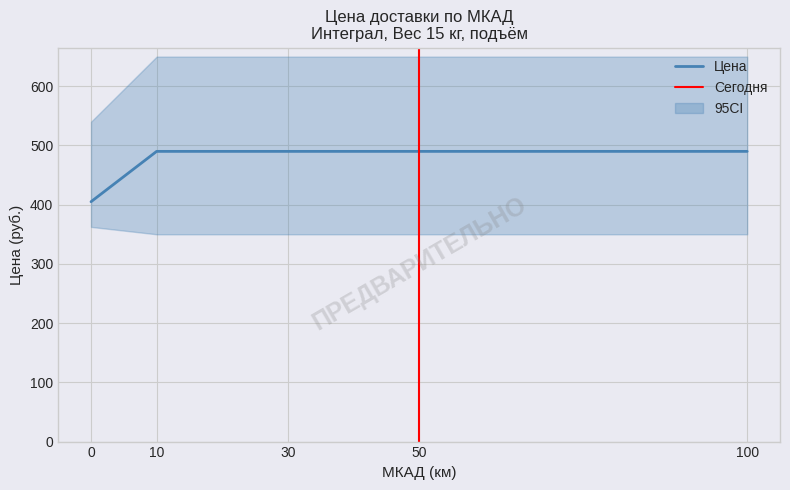

Count the Цена_upper values in the range 570 to 650.

14